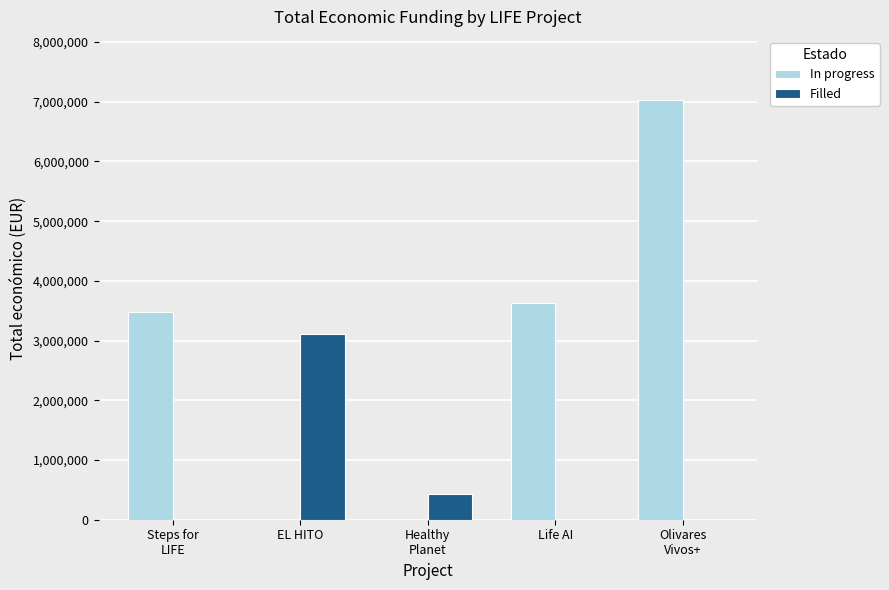

Reading right to left, what are all the values shown in this chart?

In progress: 7031291	3631233	0	0	3472215
Filled: 0	0	433202	3108400	0